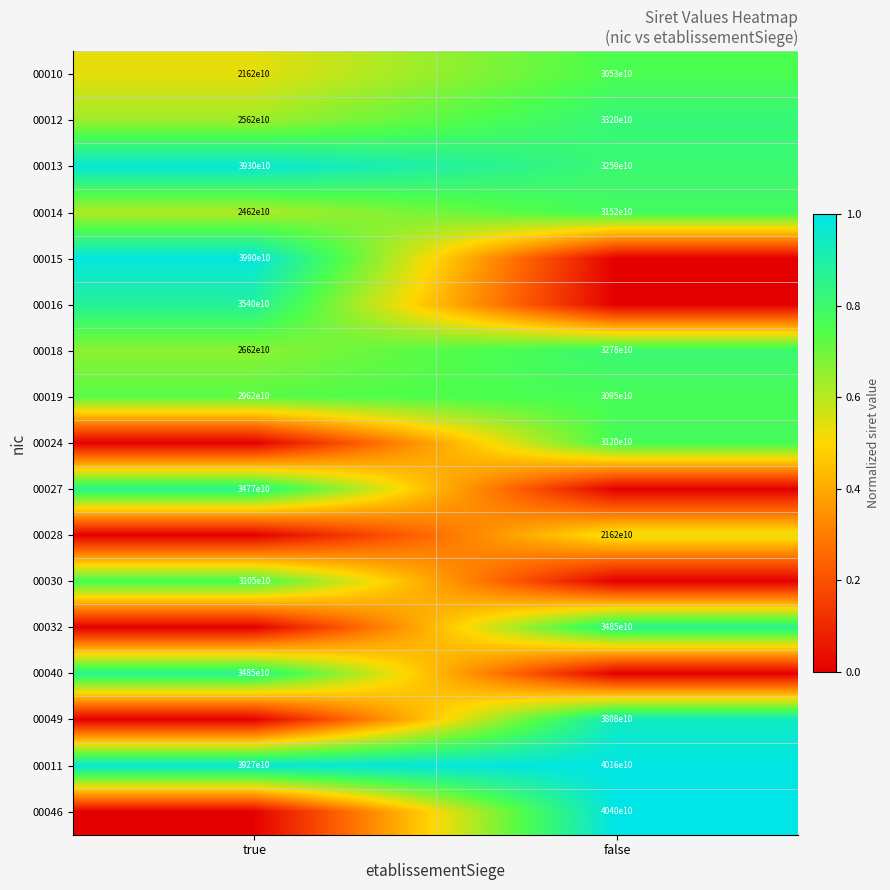

At which category does the chart reach its peak across all series?

false